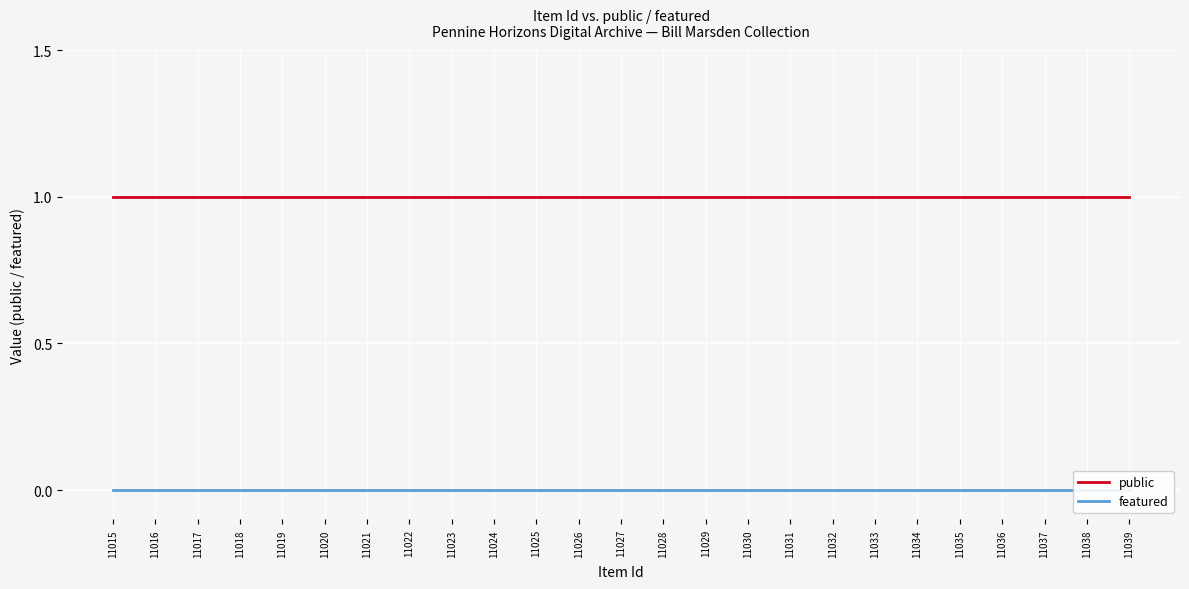

Between 11015 and 11024, which series saw the biggest shift?

public